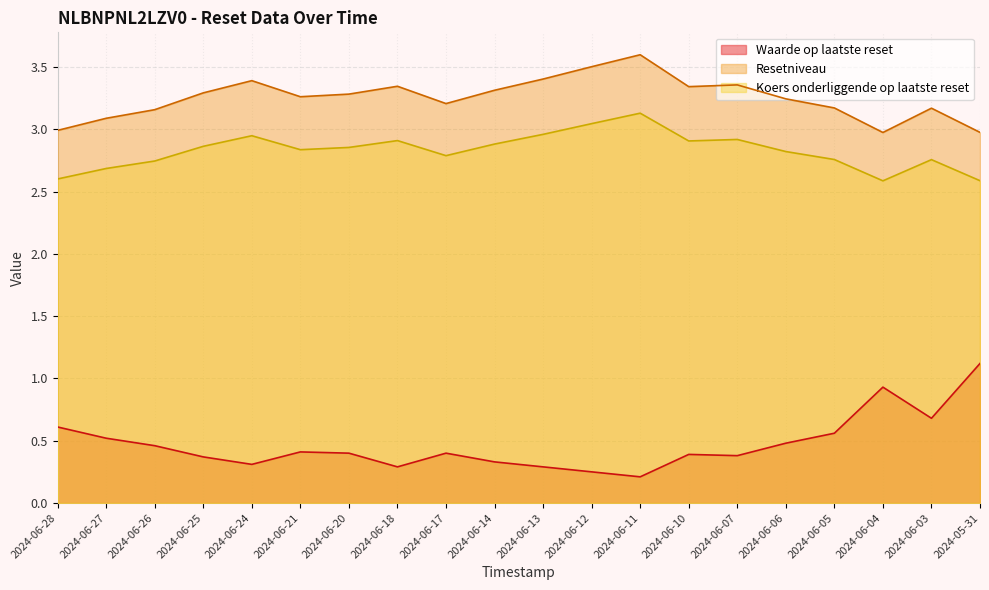

What position from the left is 2024-06-24?

5